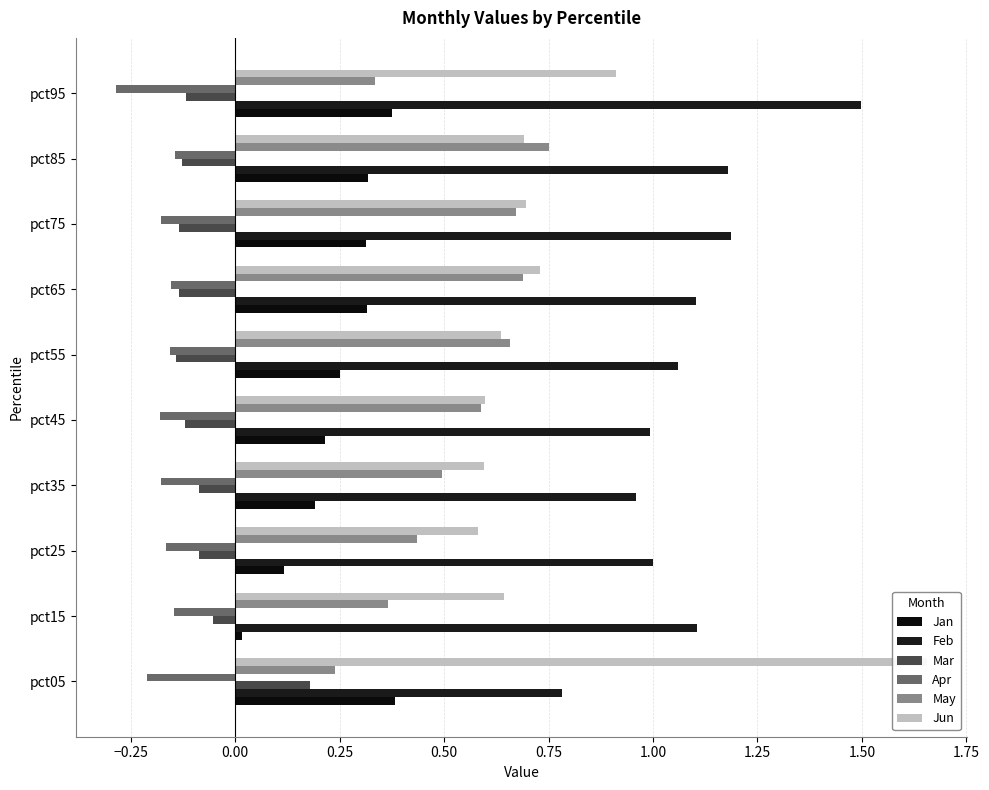

What are all the series names shown in the legend?

Jan, Feb, Mar, Apr, May, Jun